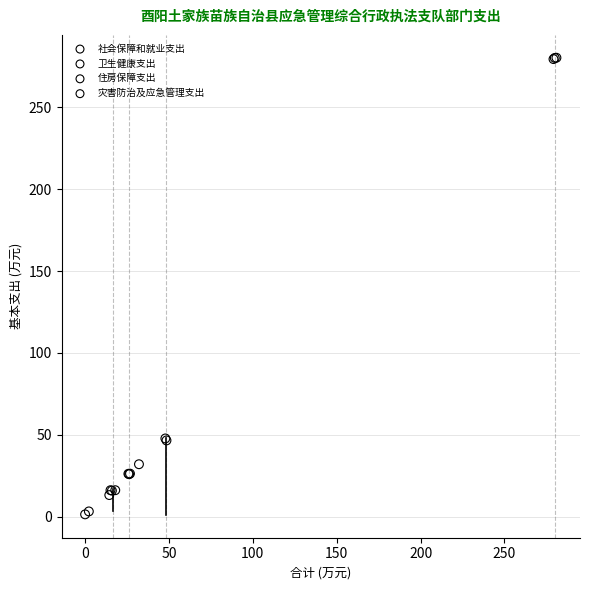

What are all the series names shown in the legend?

社会保障和就业支出, 卫生健康支出, 住房保障支出, 灾害防治及应急管理支出